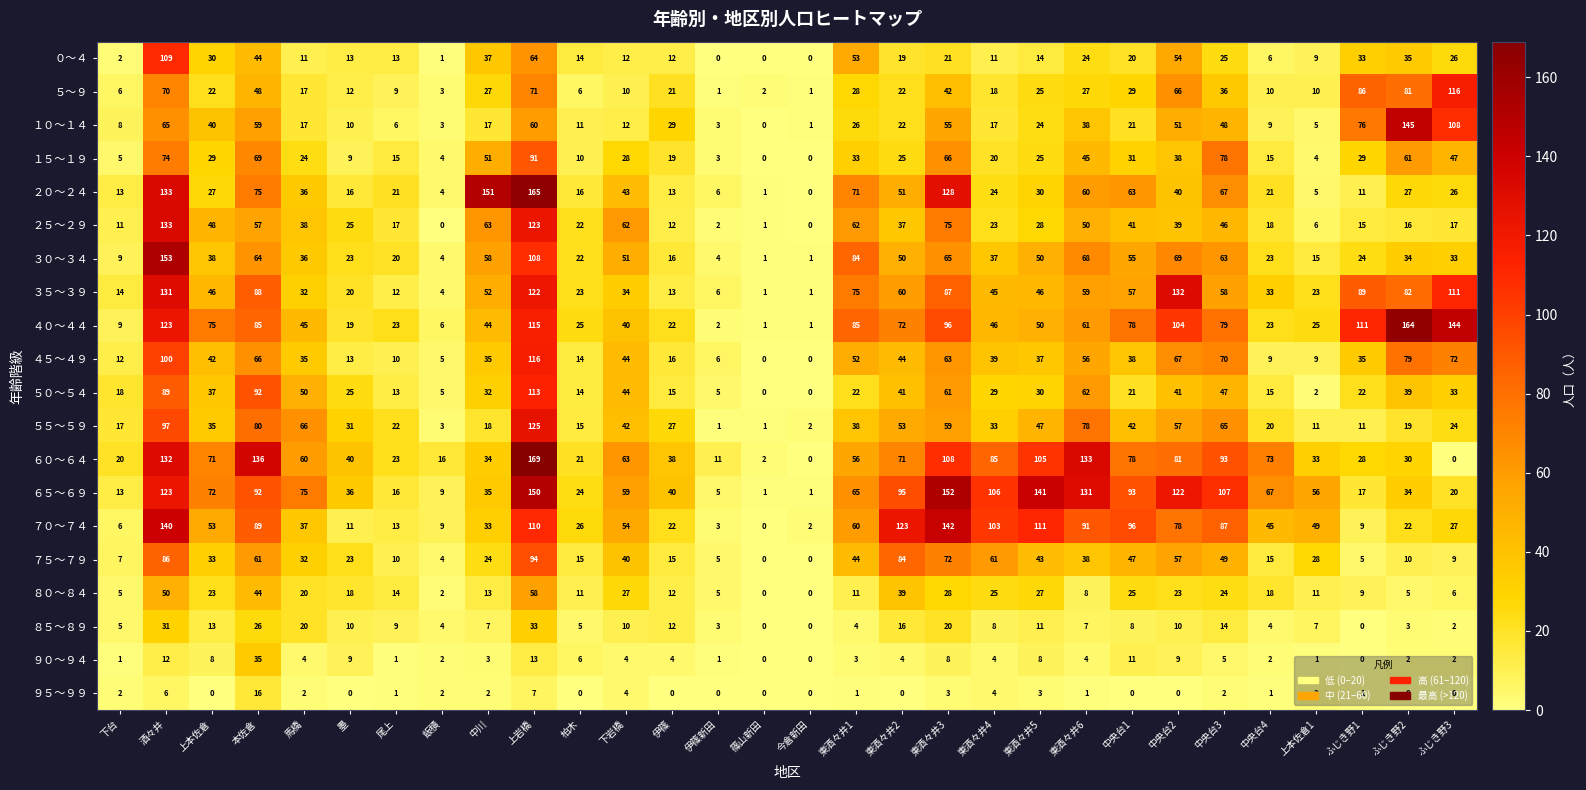

Which series has the largest total across all categories?

６５～６９